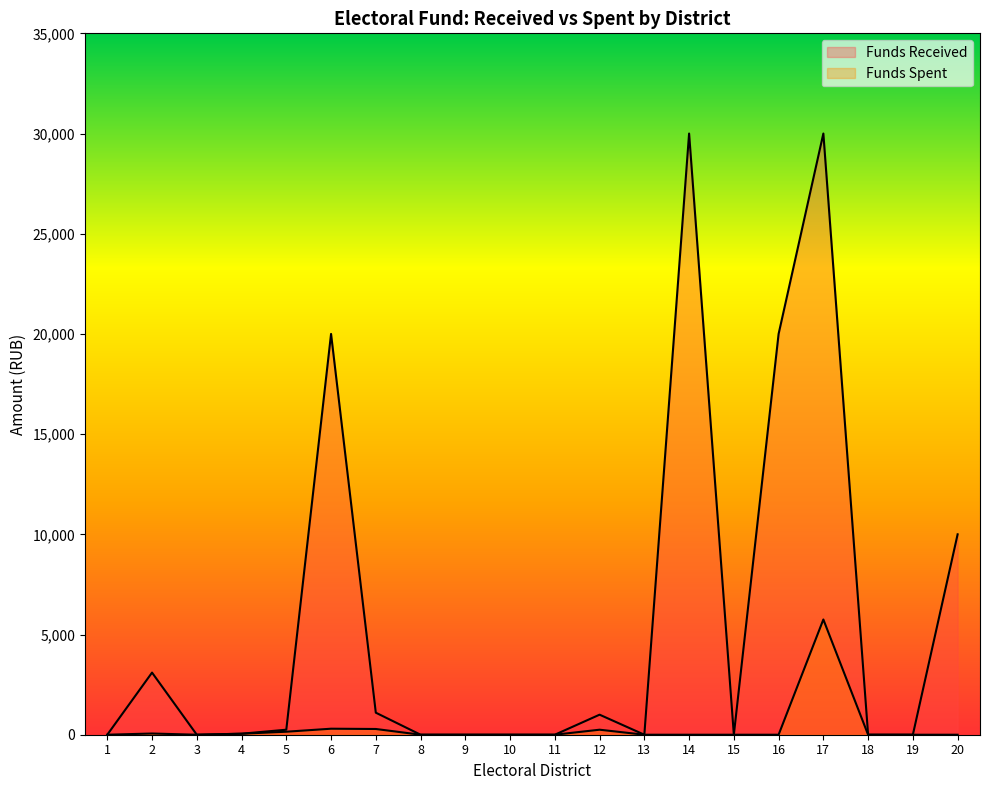

What are all the series names shown in the legend?

Funds Received, Funds Spent